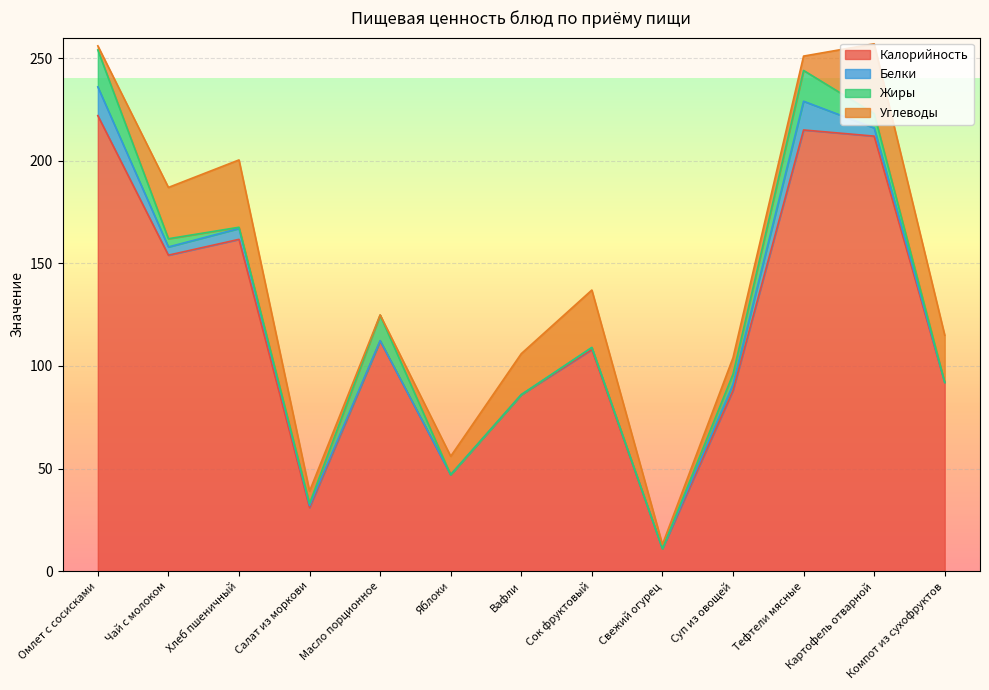

Which category has the highest value in the Калорийность series?

Омлет с сосисками